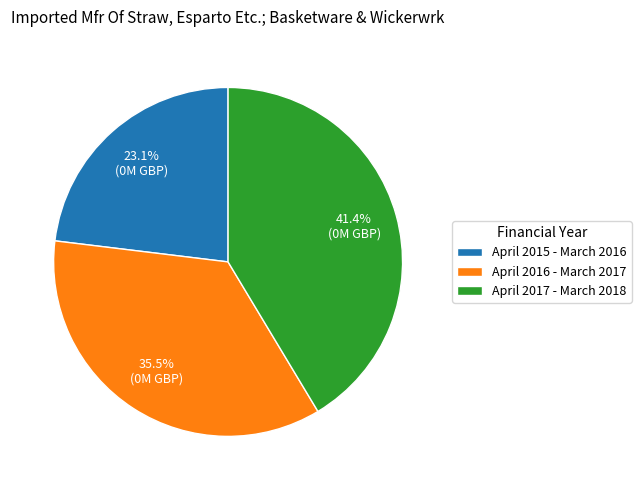

What is the total percentage of April 2016 - March 2017 and April 2015 - March 2016?

58.6%